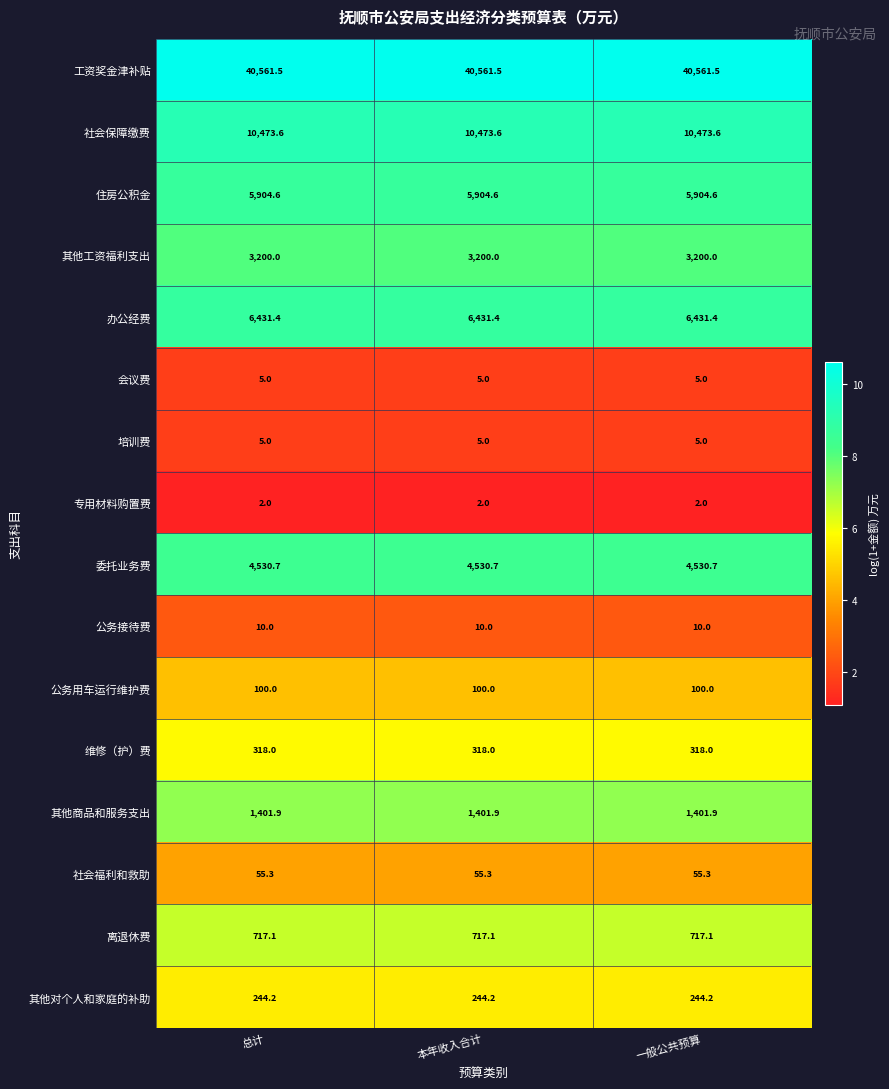

What is the sum of the 离退休费 values at 本年收入合计 and 一般公共预算?

1434.2